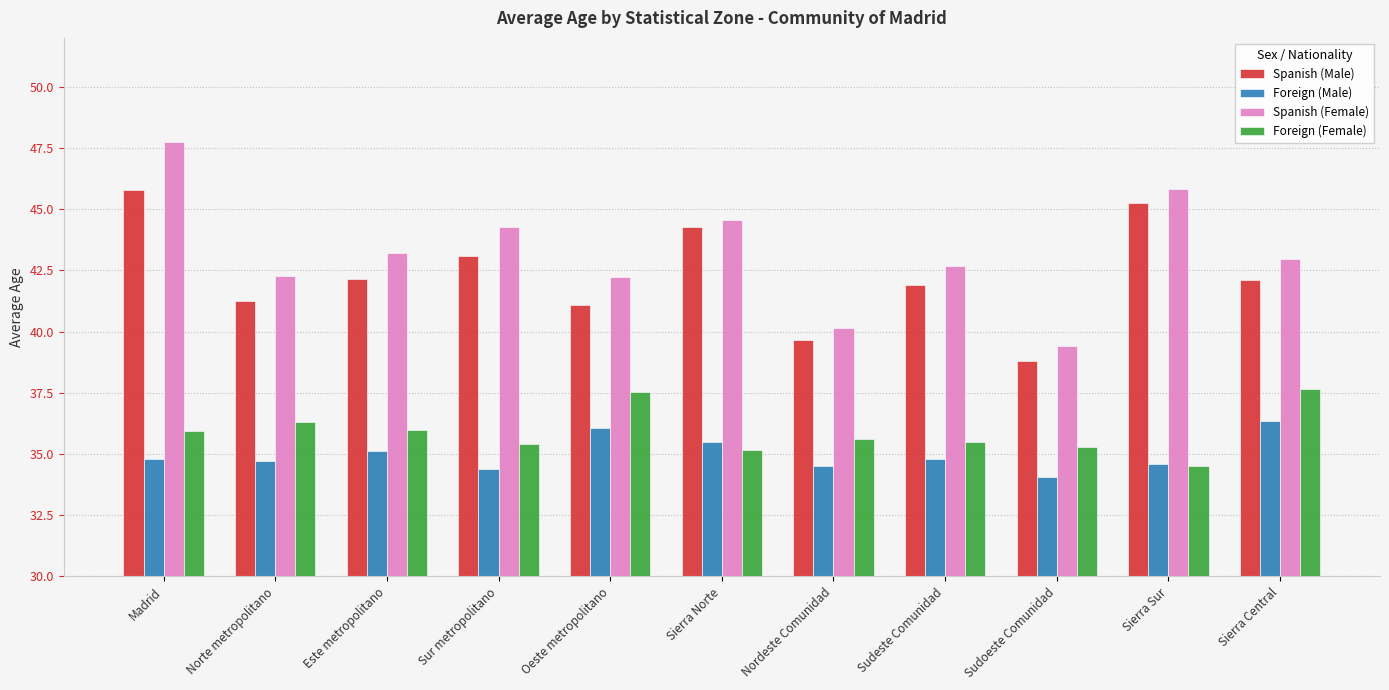

List the series in order of their peak value, highest first.

Spanish (Female), Spanish (Male), Foreign (Female), Foreign (Male)